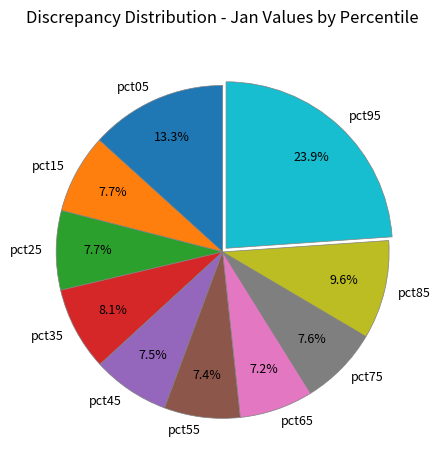

To the nearest percent, what is the difference between the largest and smallest slice percentages?

17%